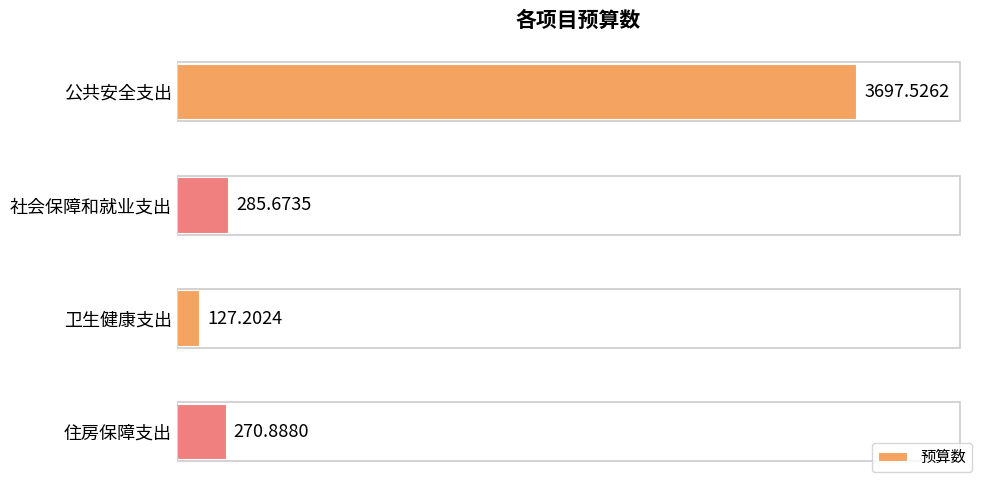

Rank the categories by value from highest to lowest.

公共安全支出, 社会保障和就业支出, 住房保障支出, 卫生健康支出